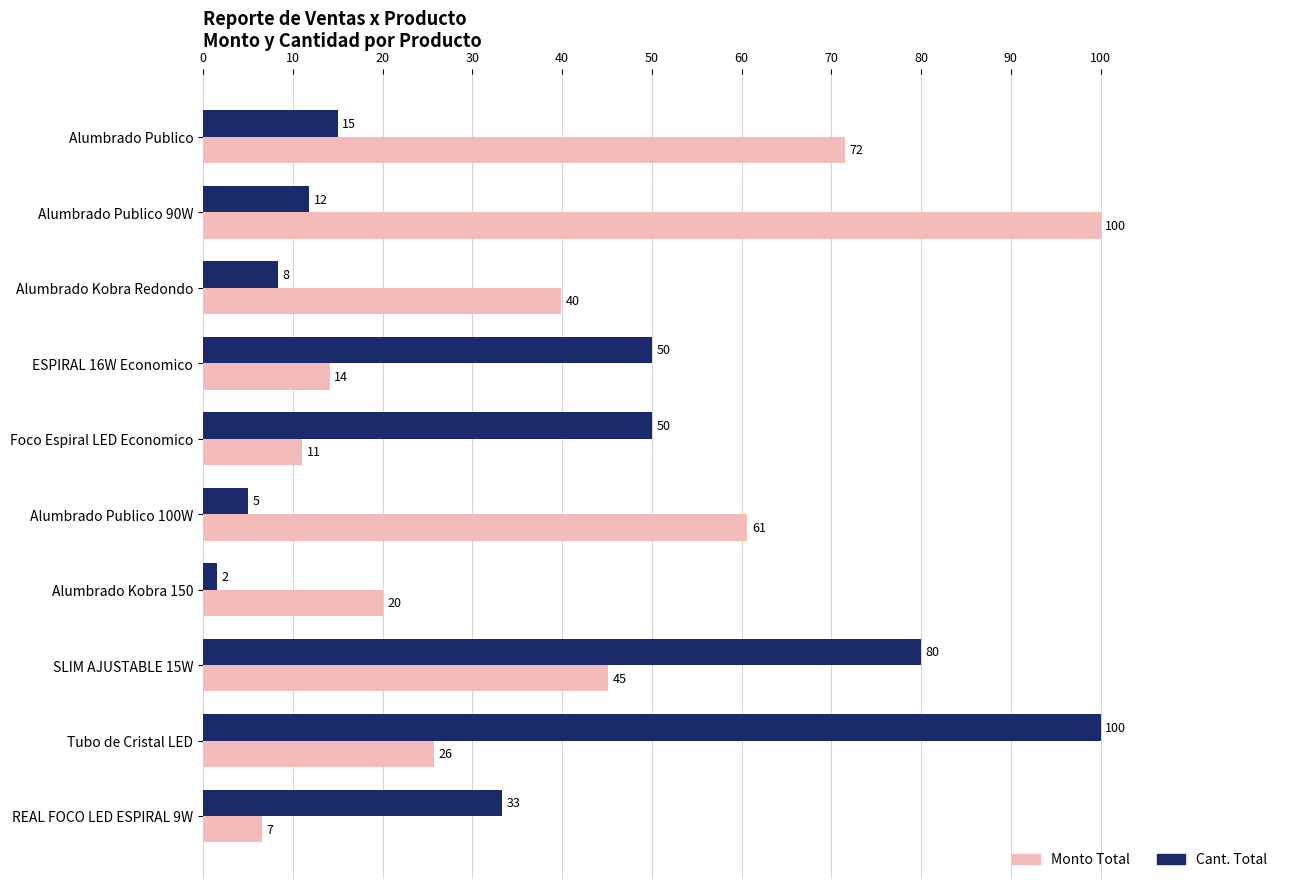

True or false: Monto Total has a value of 60.7 at Alumbrado Publico 100W.

True